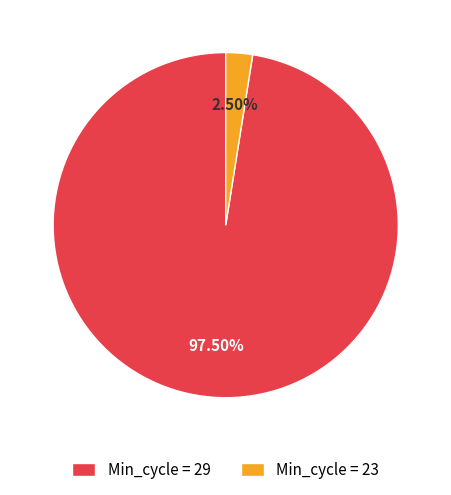

What is the largest slice in the pie chart?

Min_cycle = 29